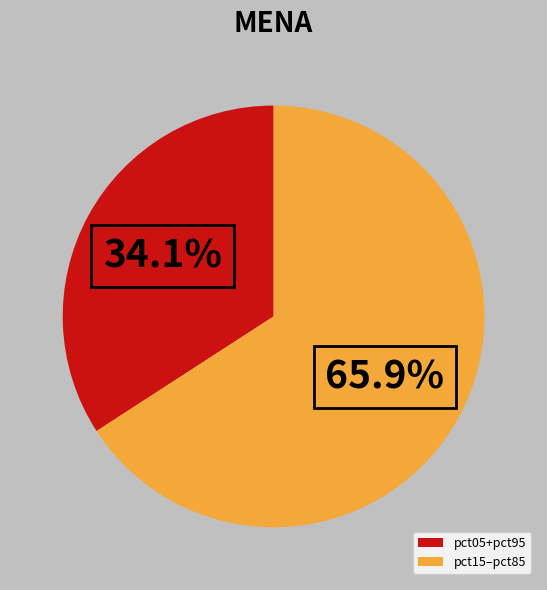

How many segments does this pie chart have?

2